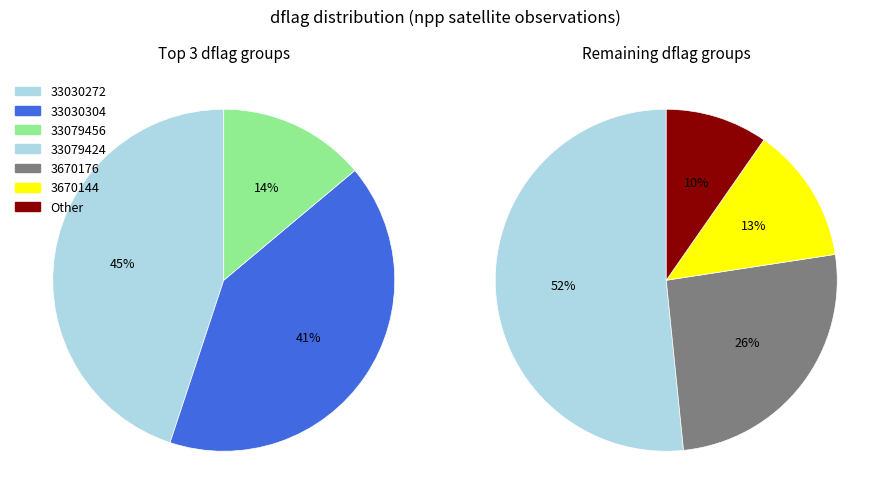

What is the largest slice in the pie chart?

33030272